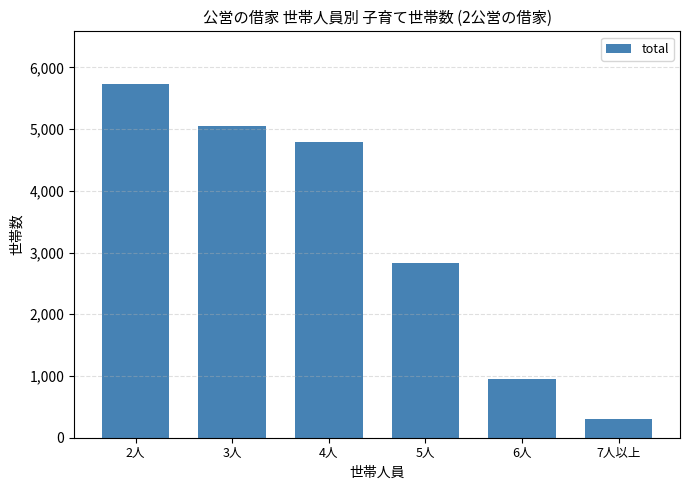

Reading left to right, list all the values displayed in this chart.

2人=5725	3人=5042	4人=4783	5人=2825	6人=946	7人以上=300